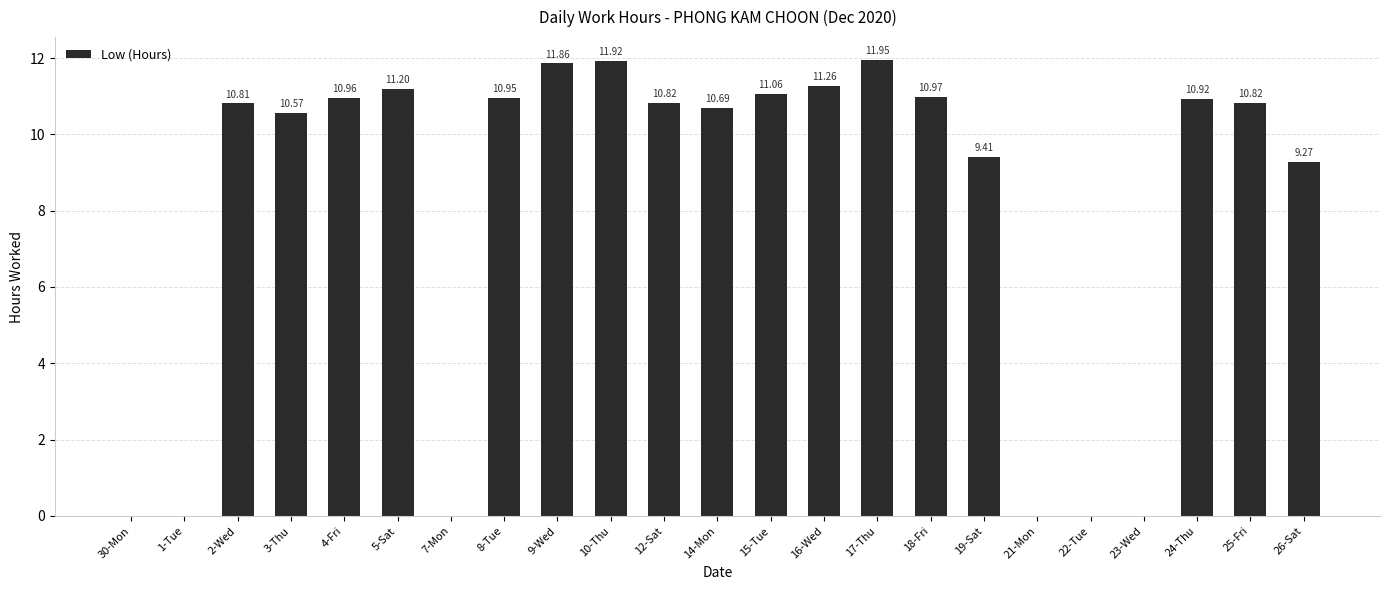

How many values exceed 10?

15